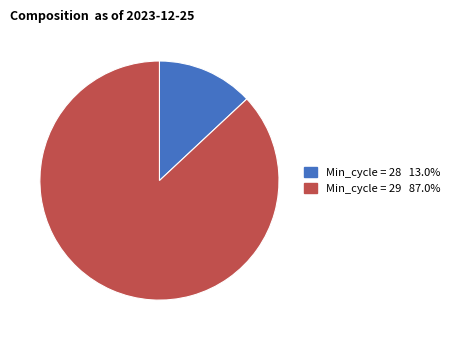

Is there a majority slice in this chart?

Yes